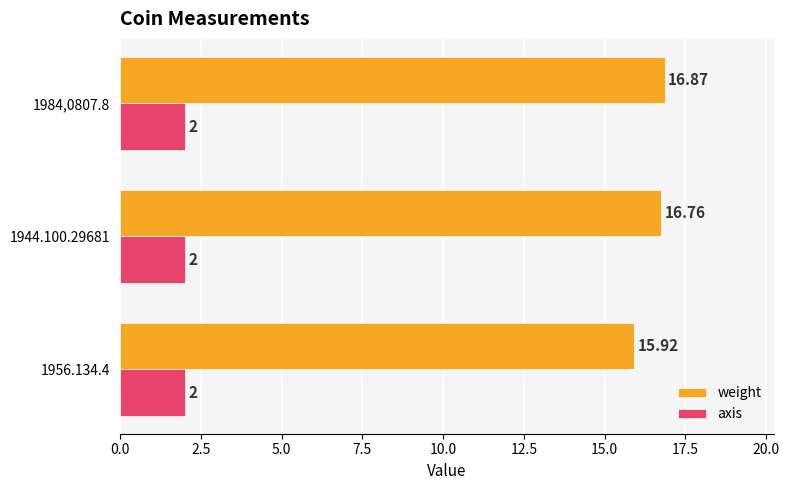

What is the sum of all axis values?

6.0